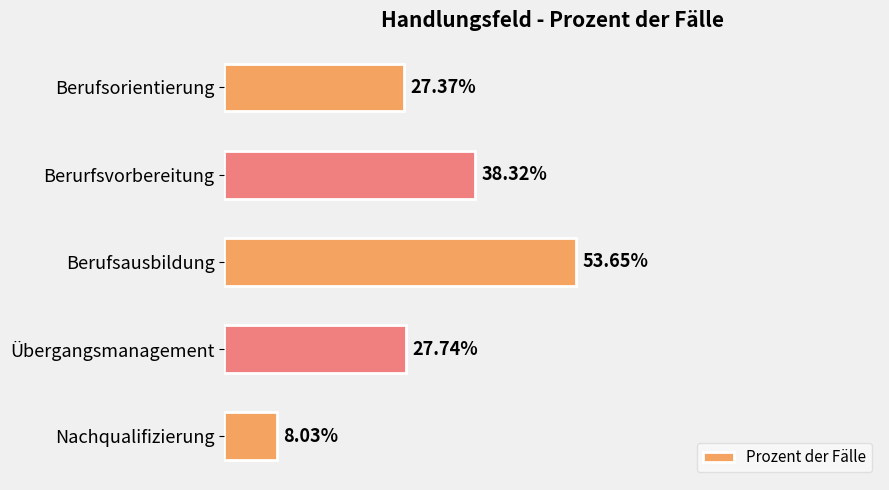

Where is the data nearest to the value 30?

Übergangsmanagement